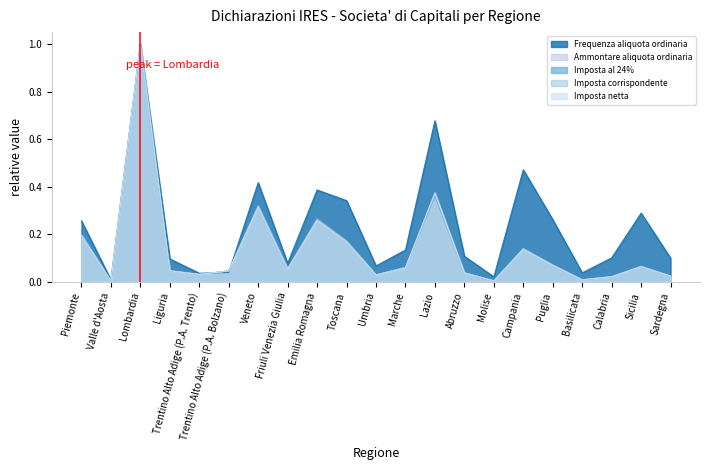

Reading right to left, what are all the values shown in this chart?

Frequenza aliquota ordinaria: 0.1	0.3	0.1	0.0	0.3	0.5	0.0	0.1	0.7	0.1	0.1	0.3	0.4	0.1	0.4	0.0	0.0	0.1	1.0	0.0	0.3
Ammontare aliquota ordinaria: 0.0	0.1	0.0	0.0	0.1	0.1	0.0	0.0	0.4	0.1	0.0	0.2	0.3	0.1	0.3	0.0	0.0	0.0	1.0	0.0	0.2
Imposta al 24%: 0.0	0.1	0.0	0.0	0.1	0.1	0.0	0.0	0.4	0.1	0.0	0.2	0.3	0.1	0.3	0.0	0.0	0.0	1.0	0.0	0.2
Imposta corrispondente: 0.0	0.1	0.0	0.0	0.1	0.1	0.0	0.0	0.4	0.1	0.0	0.2	0.3	0.1	0.3	0.0	0.0	0.0	1.0	0.0	0.2
Imposta netta: 0.0	0.1	0.0	0.0	0.1	0.1	0.0	0.0	0.4	0.1	0.0	0.2	0.3	0.1	0.3	0.0	0.0	0.0	1.0	0.0	0.2